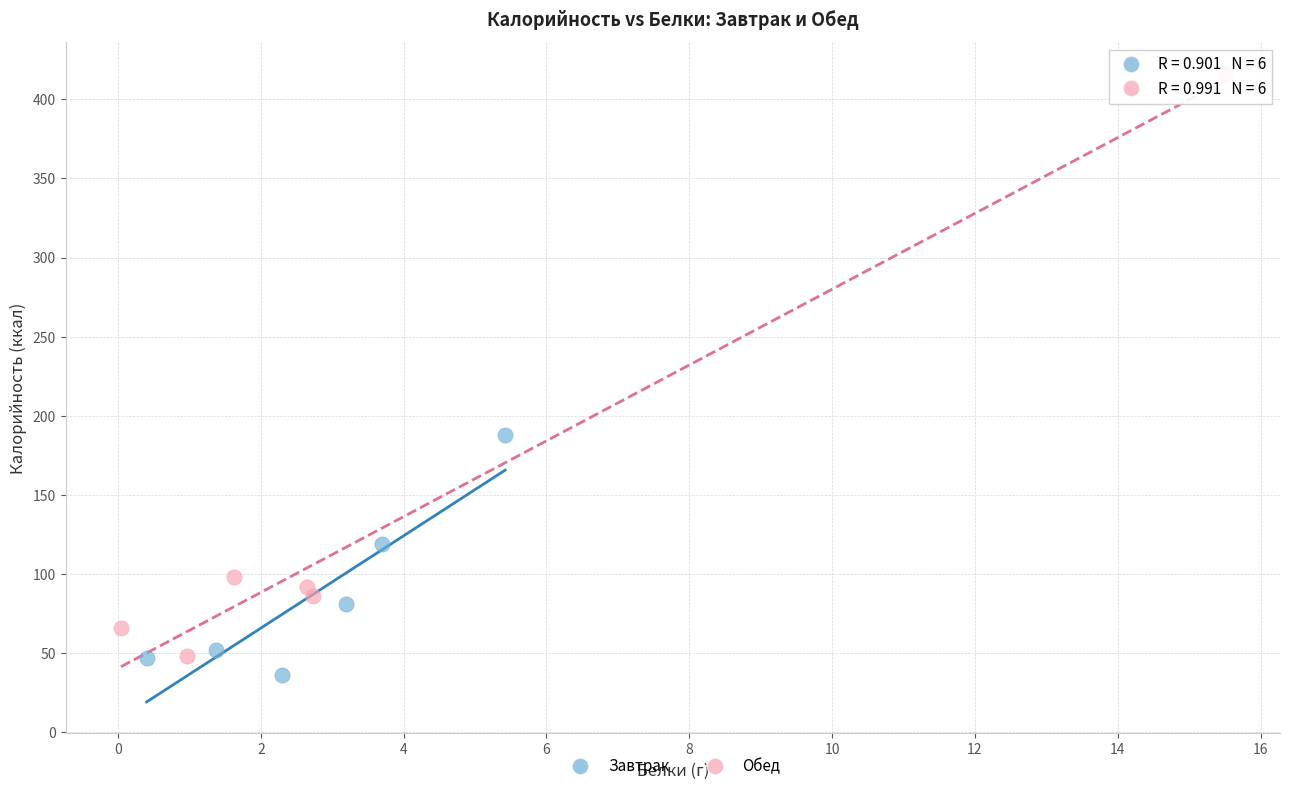

What are all the series names shown in the legend?

Завтрак, Обед